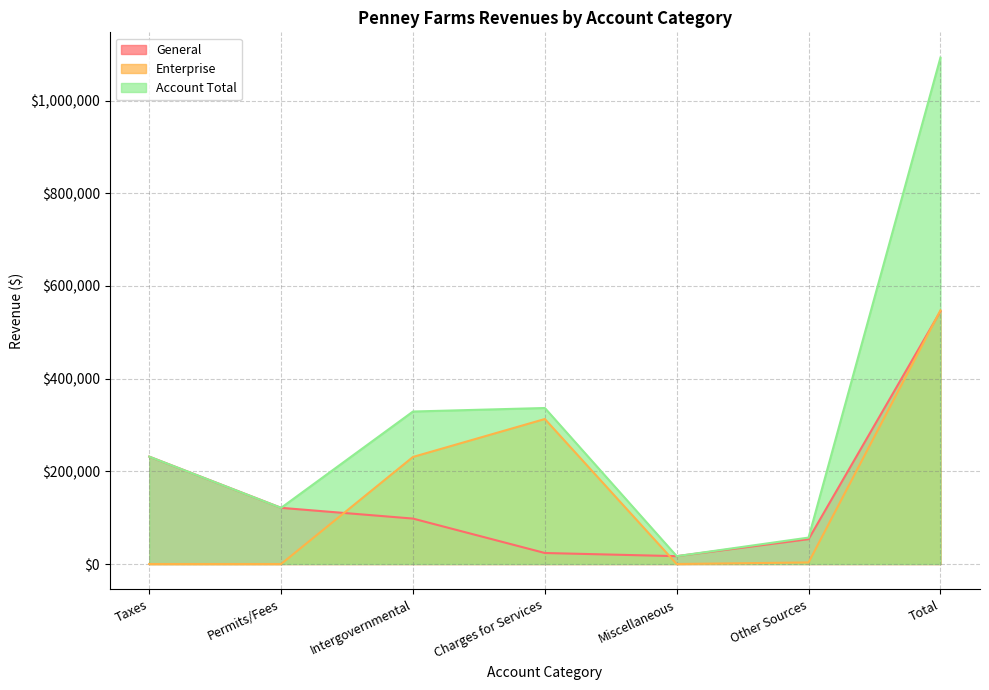

True or false: Enterprise and Account Total intersect in this chart.

False